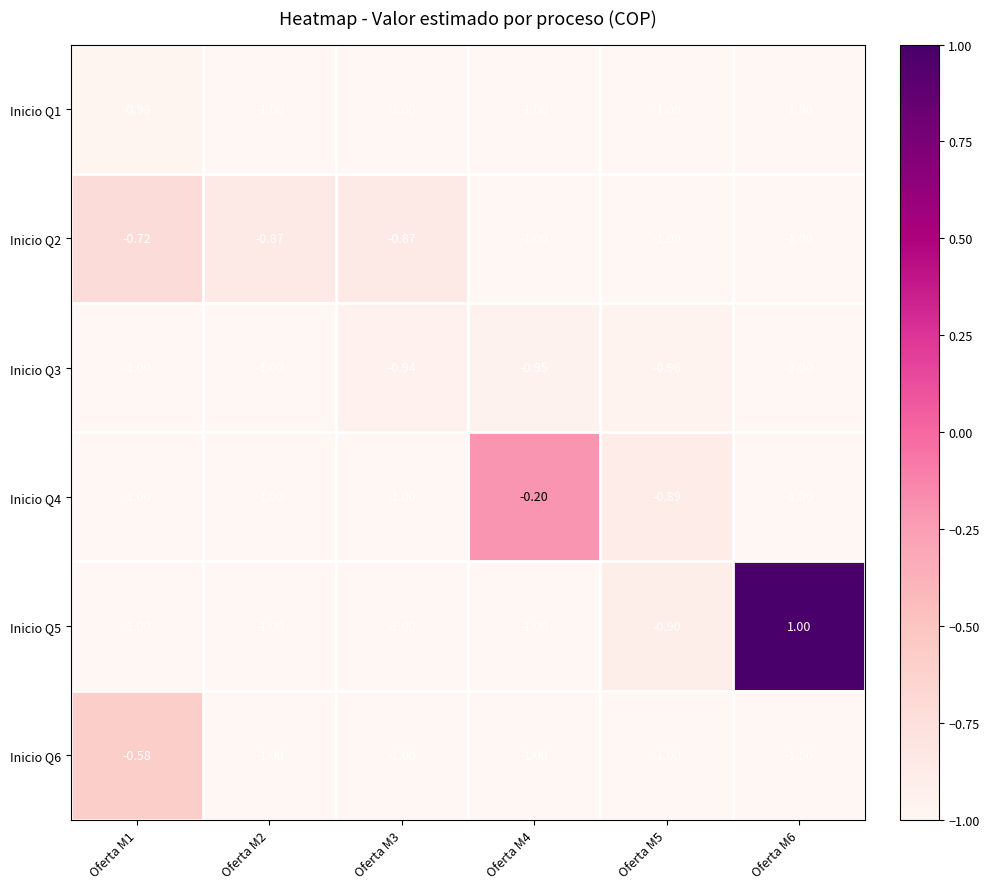

Between Oferta M2 and Oferta M4, which is larger?

Oferta M2